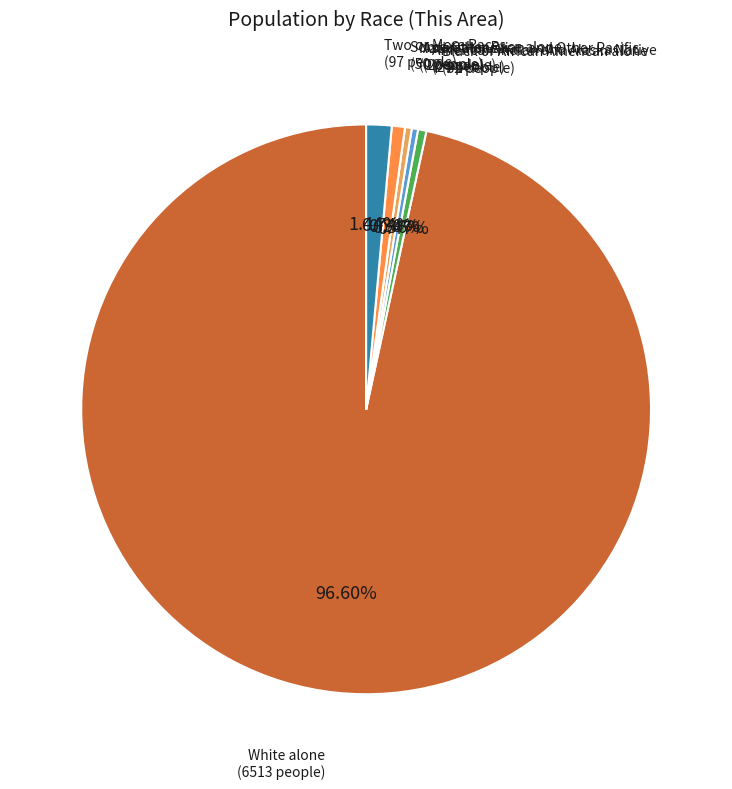

Is there any slice that represents more than half of the pie?

Yes